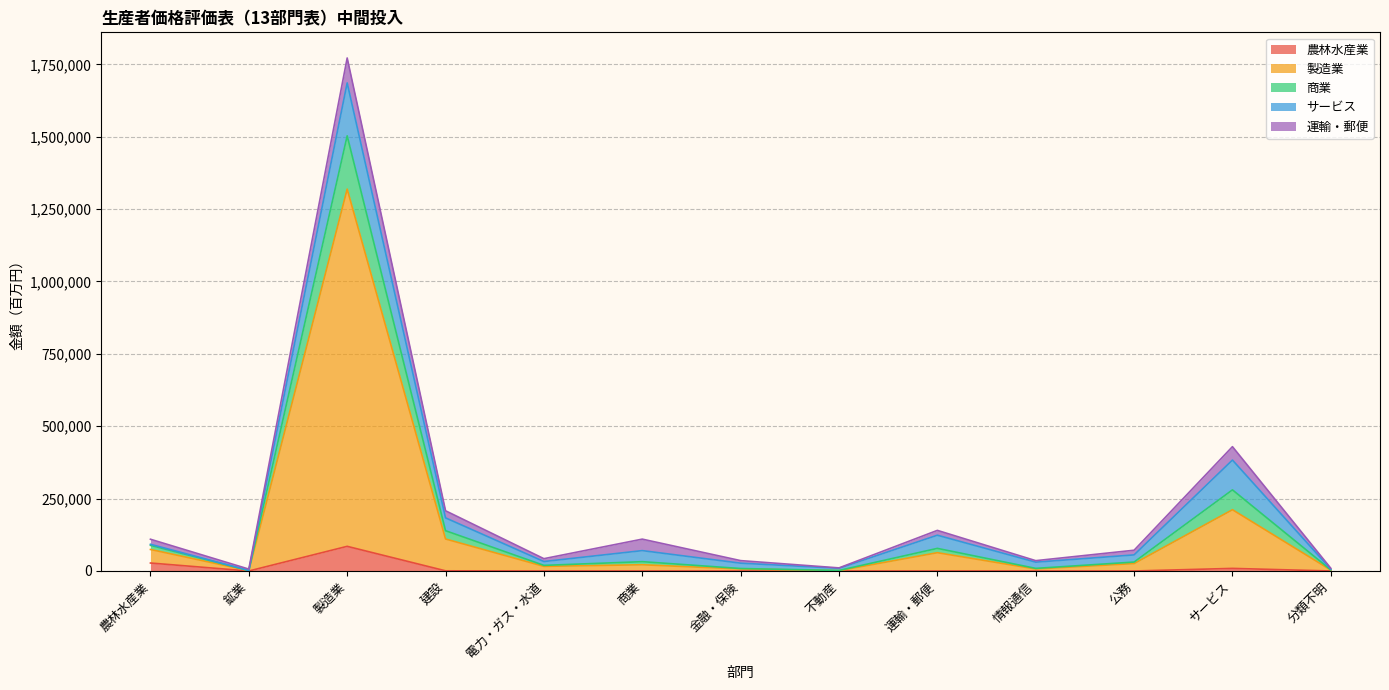

At which category is the sum across all series the highest?

製造業